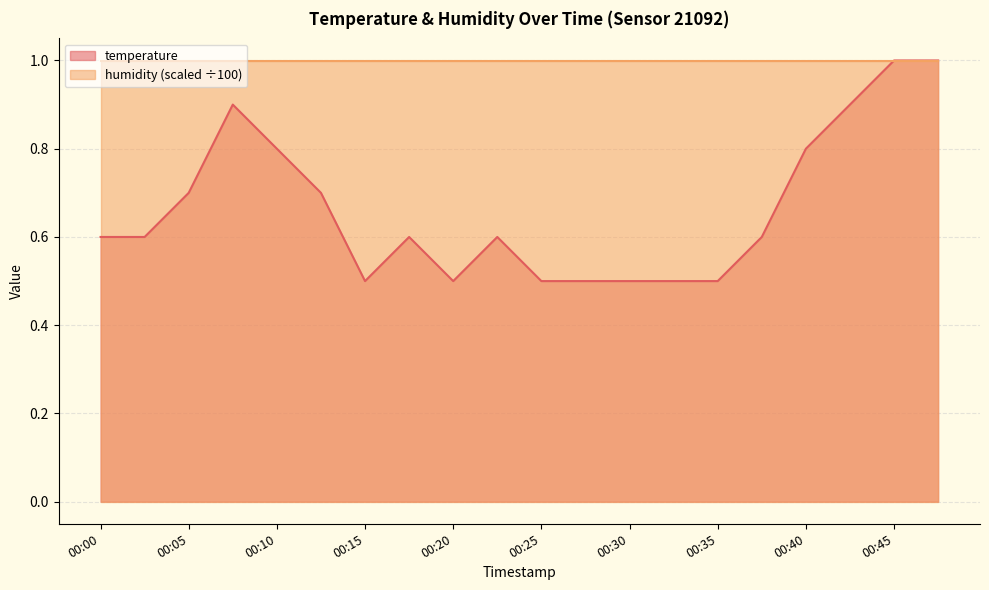

At which label is the value closest to 0?

00:15